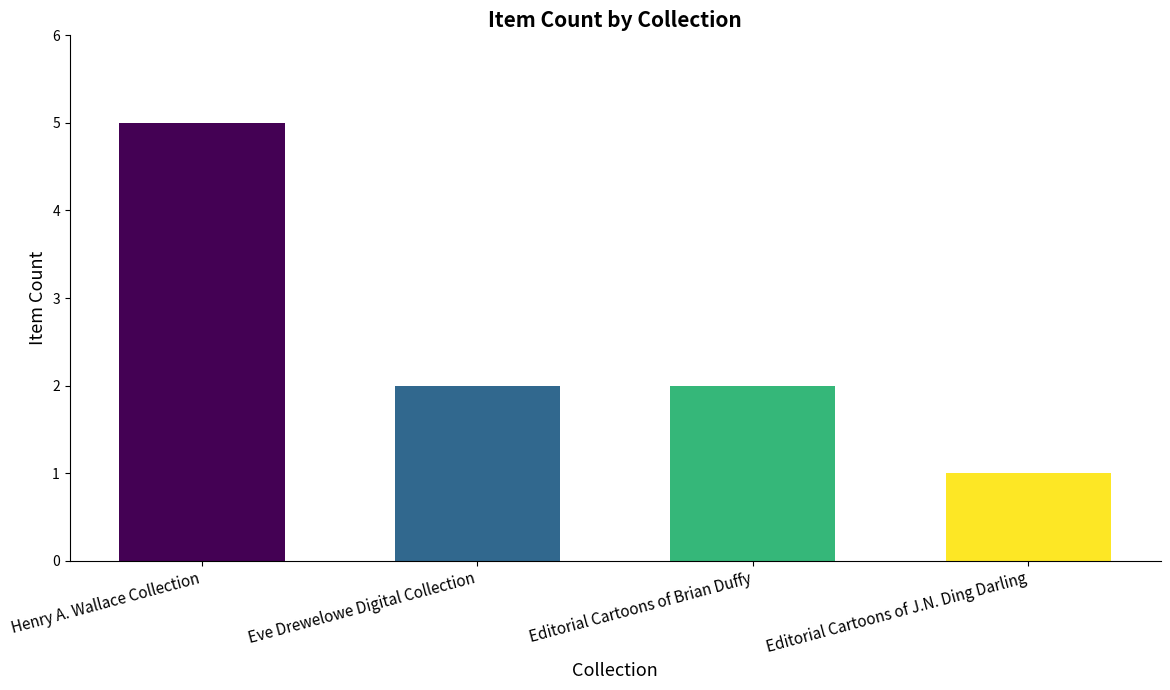

Does the chart contain any negative values?

No